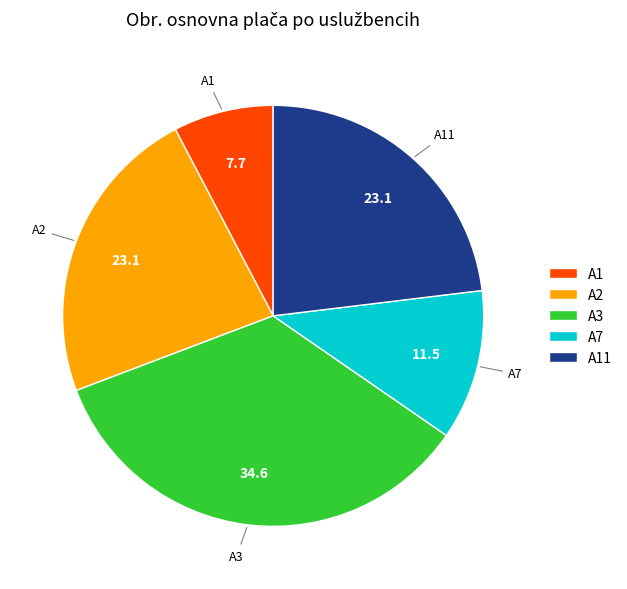

Do A1 and A2 together represent more than half of the pie?

No